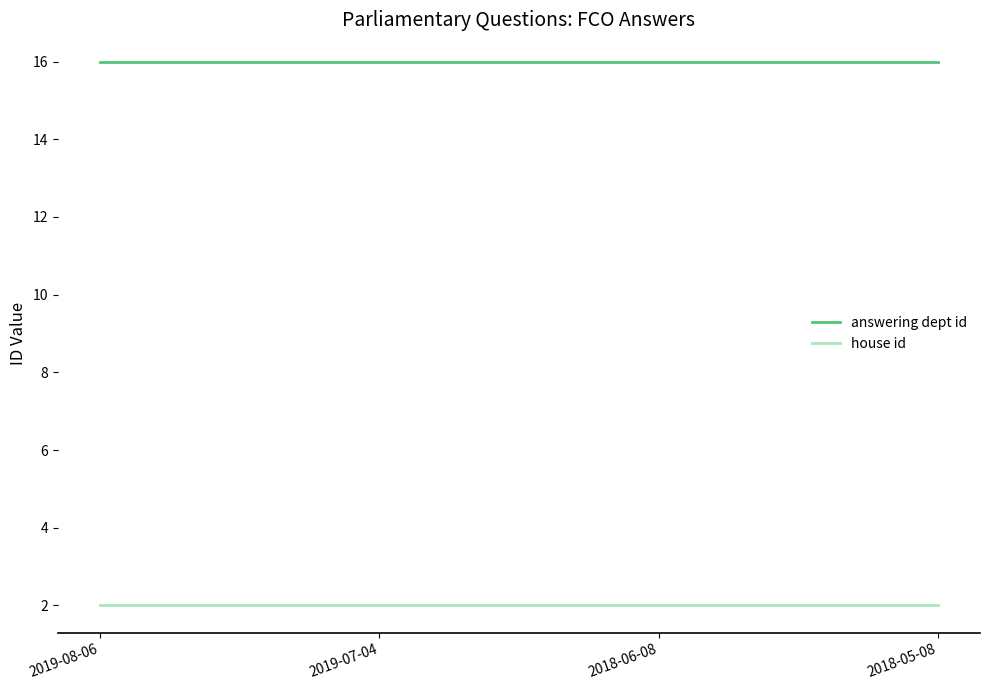

What is the total value across all series at 2019-07-04?

18